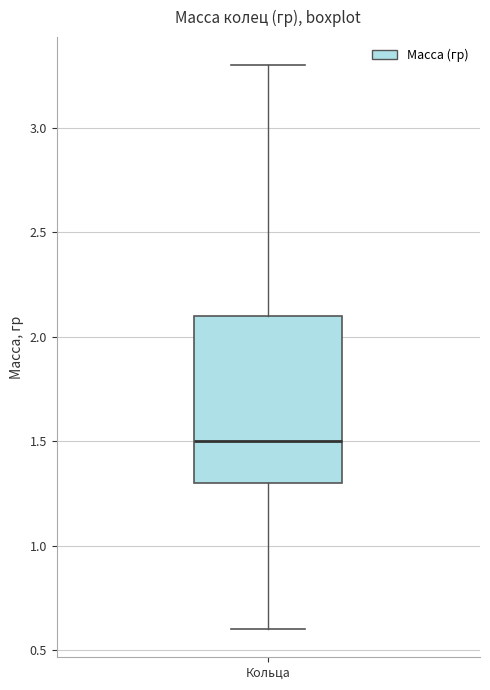

Where does the lower whisker of the box for Кольца end on the y-axis? The values are not printed on the chart, so give them approximately, as read against the axis.

0.6